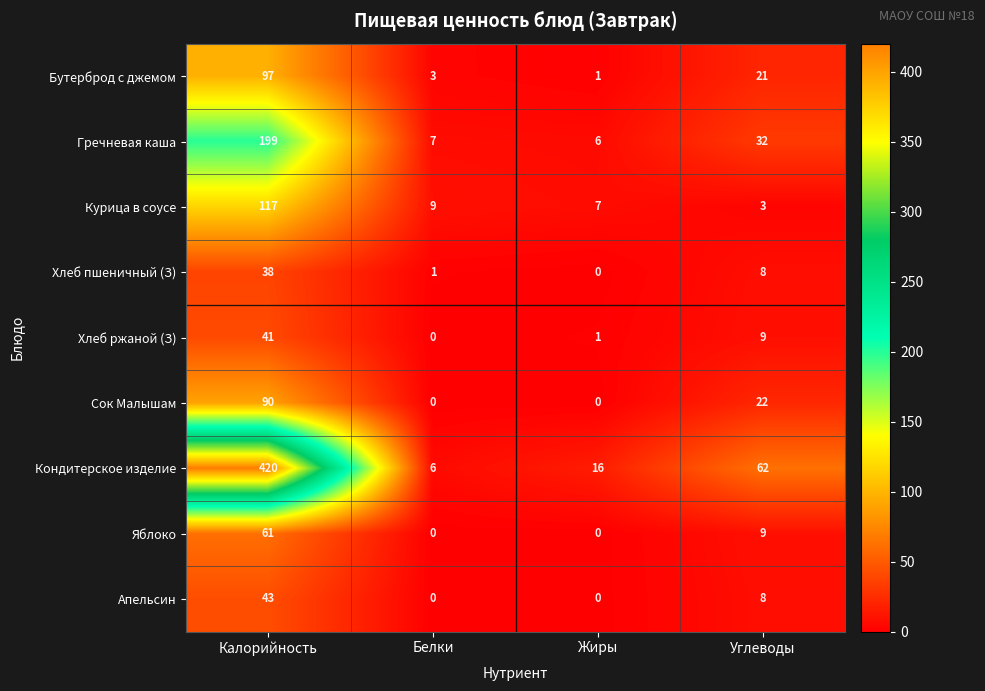

What is the sum of the Сок Малышам values at Белки and Углеводы?

22